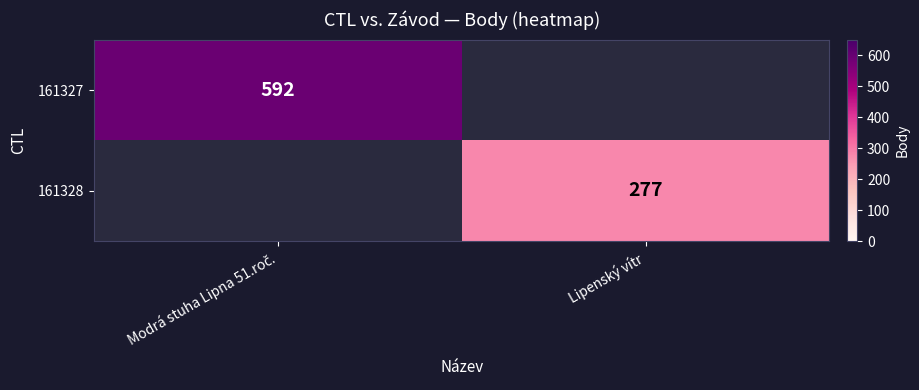

Is it true that 161327 equals 169.2 at Modrá stuha Lipna 51.roč.?

False